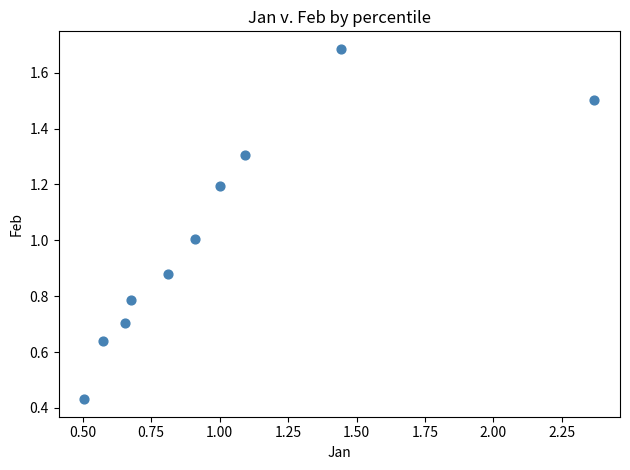

What is the average X value?

1.0